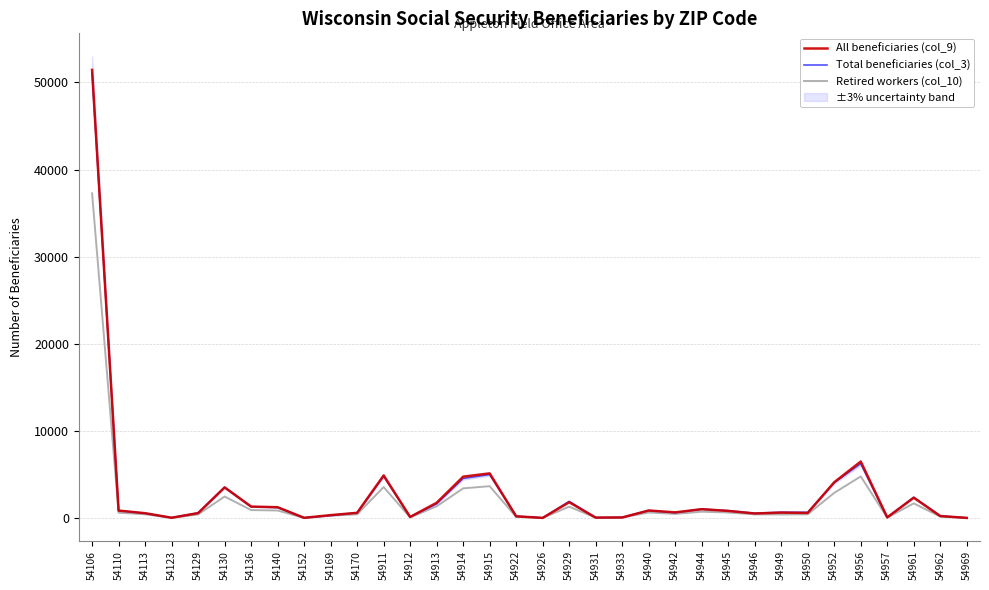

Which series has the largest range (max minus min)?

All beneficiaries (col_9)